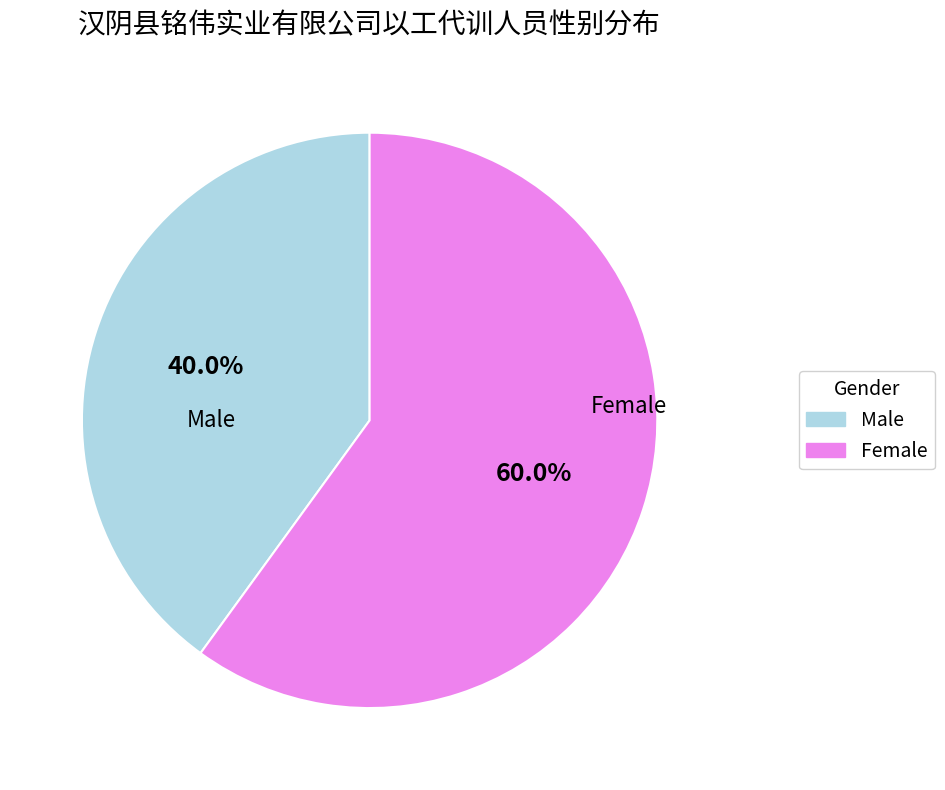

Is the sum of Female and Male greater than half?

Yes